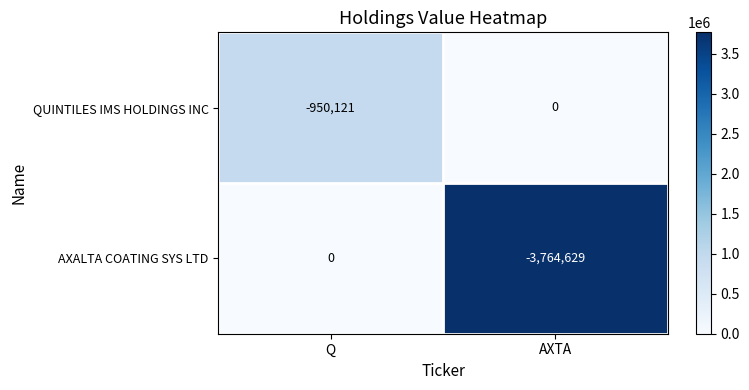

Between Q and AXTA, which series saw the biggest shift?

AXALTA COATING SYS LTD